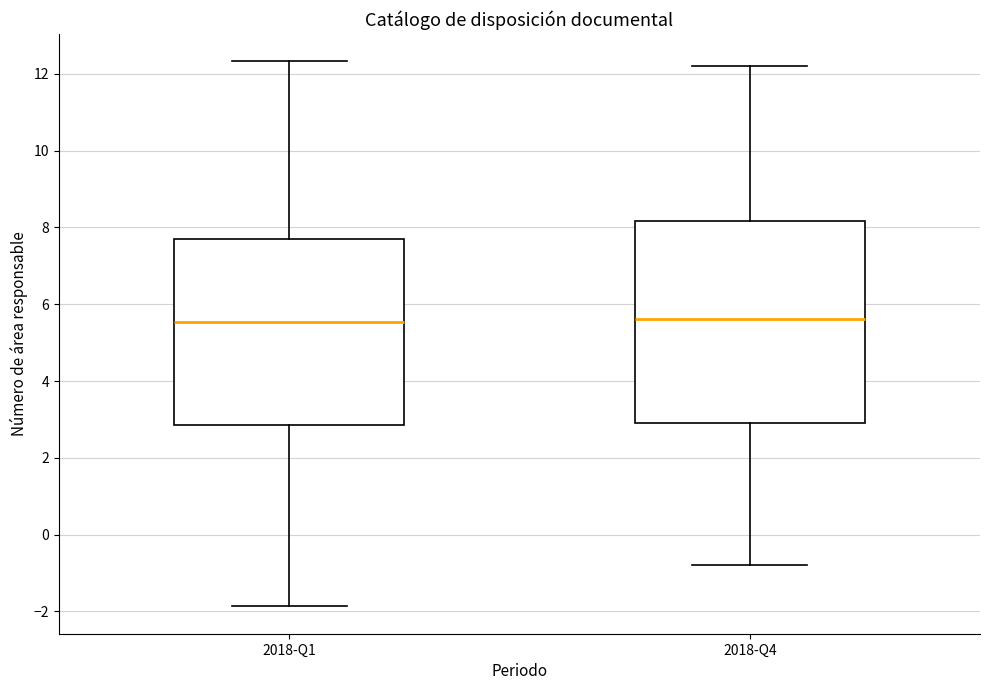

Reading left to right, transcribe this box plot: for each box, give where its median line is, the range the box spans, and where its two whiskers end, as read against the y-axis. The values are not printed on the chart, so give them approximately, as read against the axis.

2018-Q1: median 5.6, box 2.8 to 7.6, whiskers -1.8 to 12.4
2018-Q4: median 5.6, box 3.0 to 8.2, whiskers -0.8 to 12.2